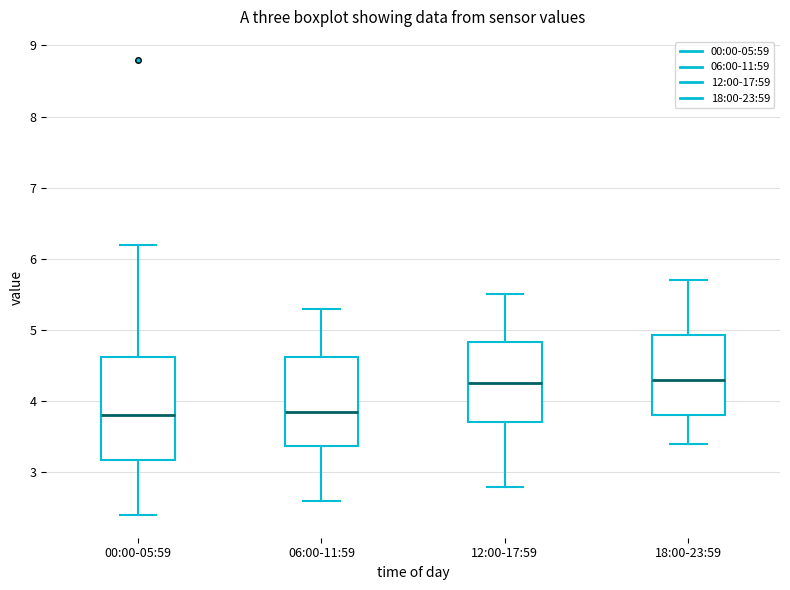

Comparing the boxes themselves (not the whiskers), which one is the tallest?

00:00-05:59